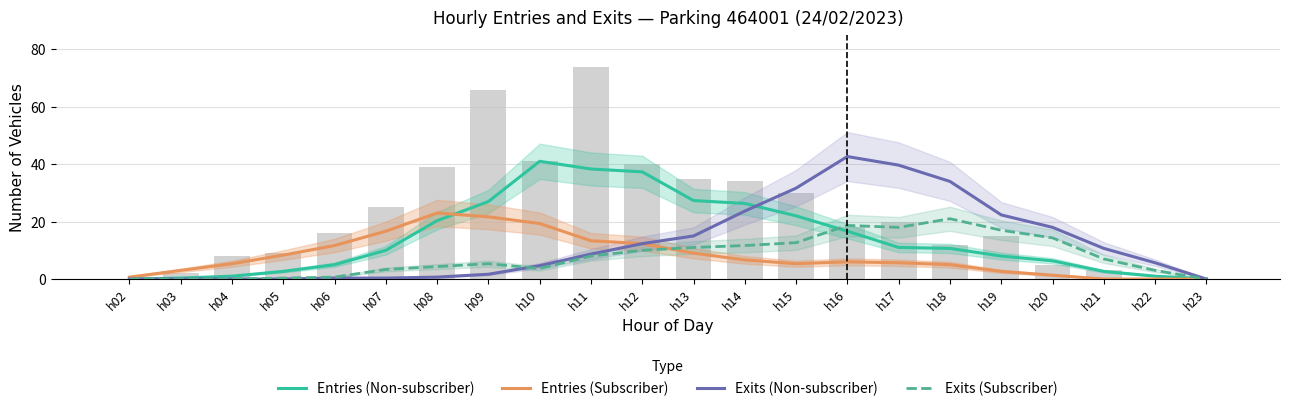

The Entries (Subscriber) series shows 6.0 at h16. True or false?

True